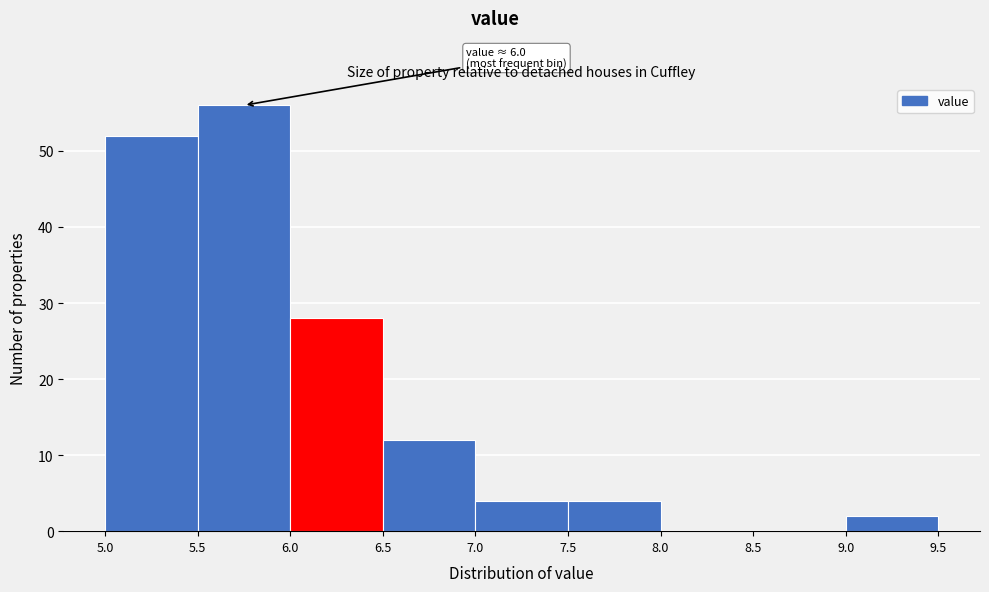

Which range on the x-axis has the tallest bar?

5.5 to 6.0